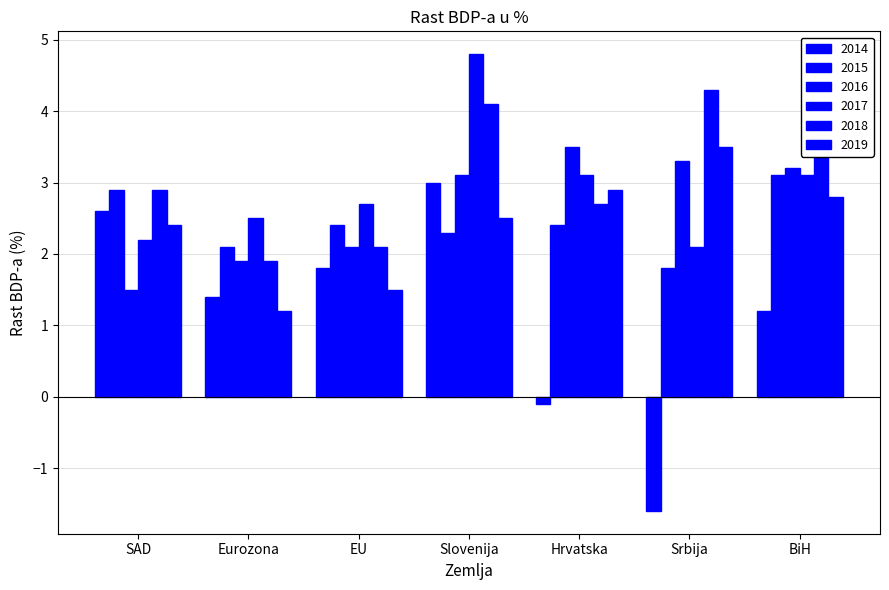

What is the total value across all series at Srbija?

13.4